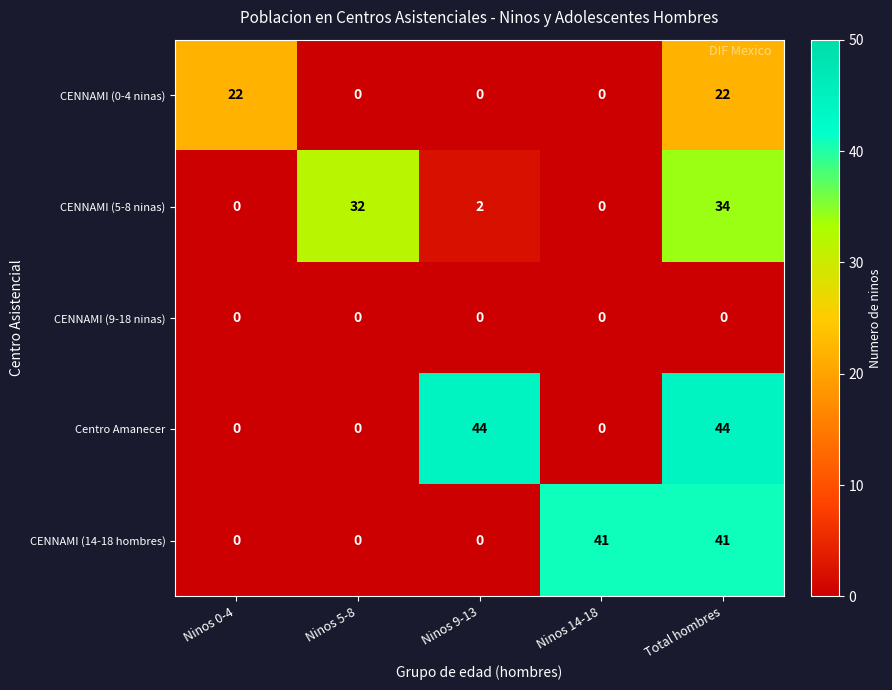

What is the highest value of the Centro Amanecer series?

44